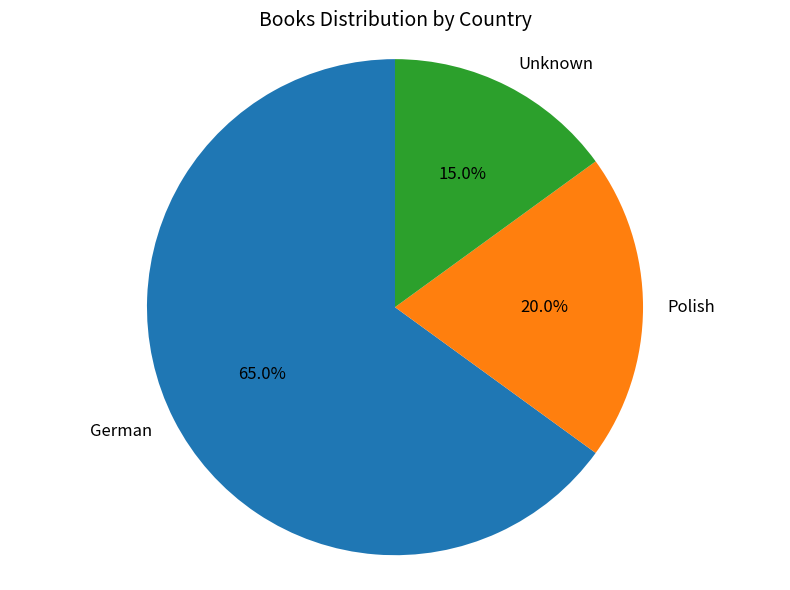

Which has a higher value, Unknown or Polish?

Polish